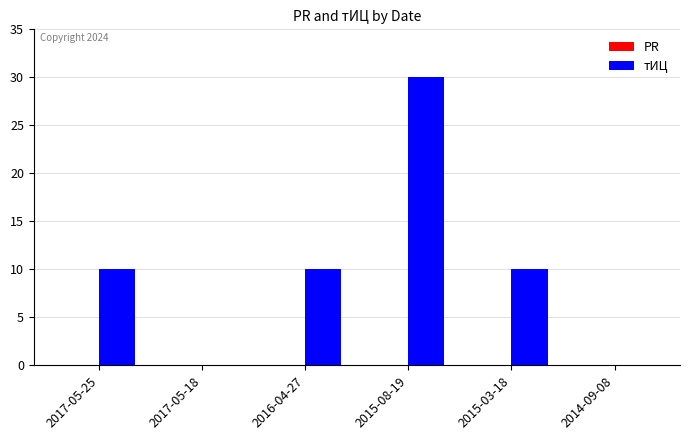

Are the bars grouped side by side (vs. stacked)?

No